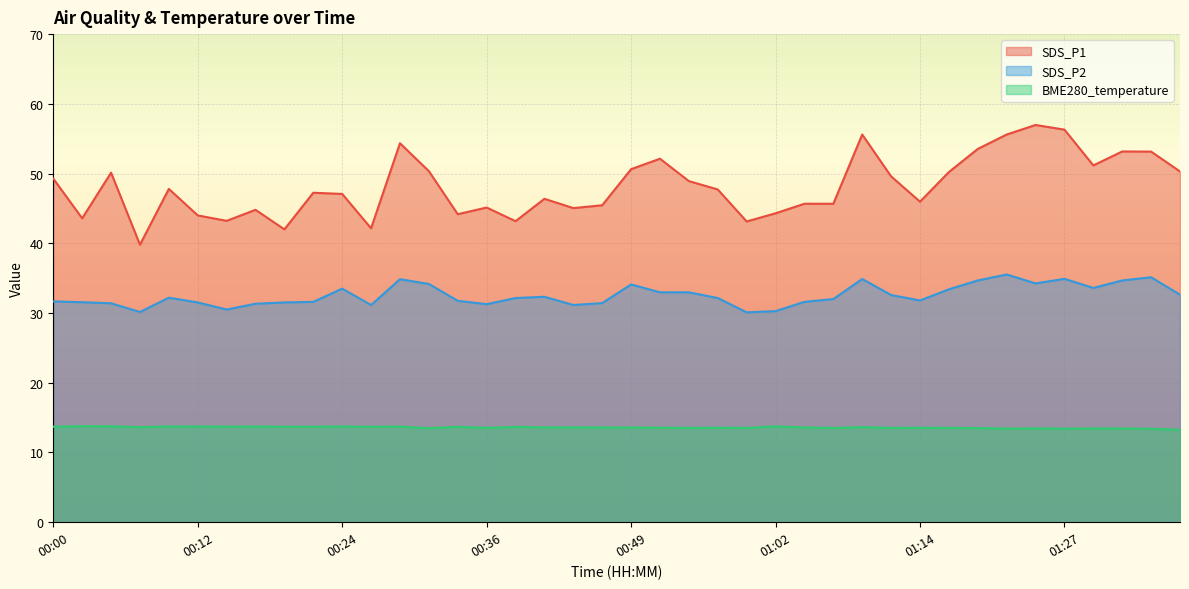

Is the value of BME280_temperature at 01:25 greater than the value of SDS_P2 at 00:47?

No